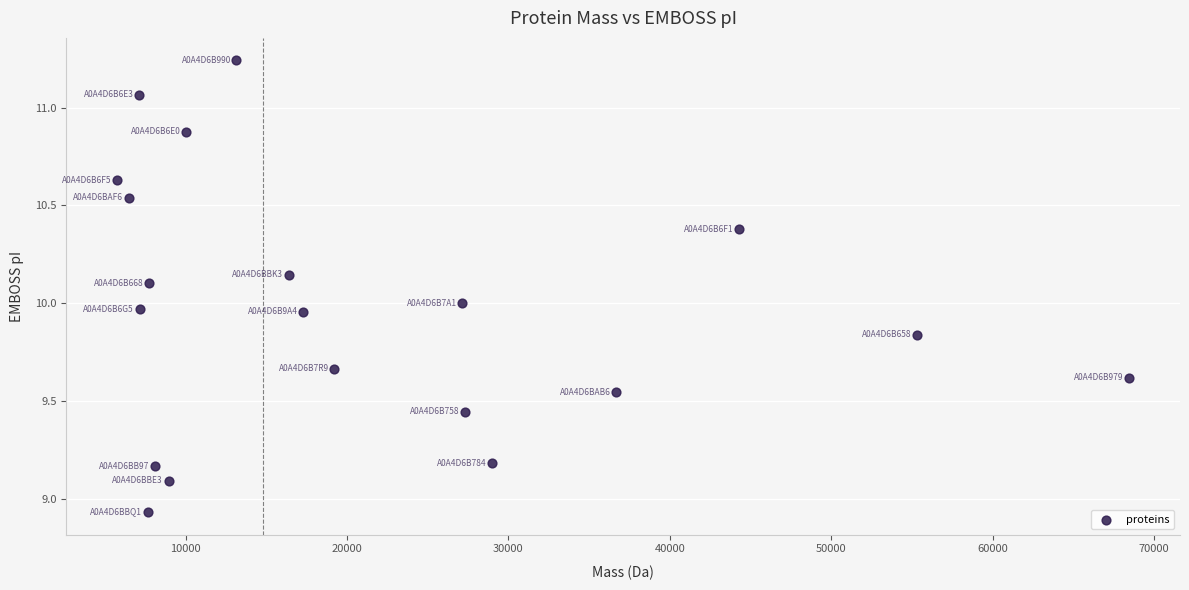

What is the range of Y values (max minus min)?

2.3